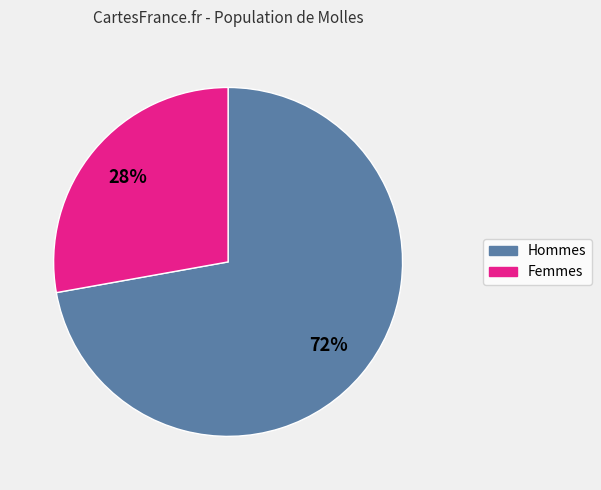

Is there a majority slice in this chart?

Yes